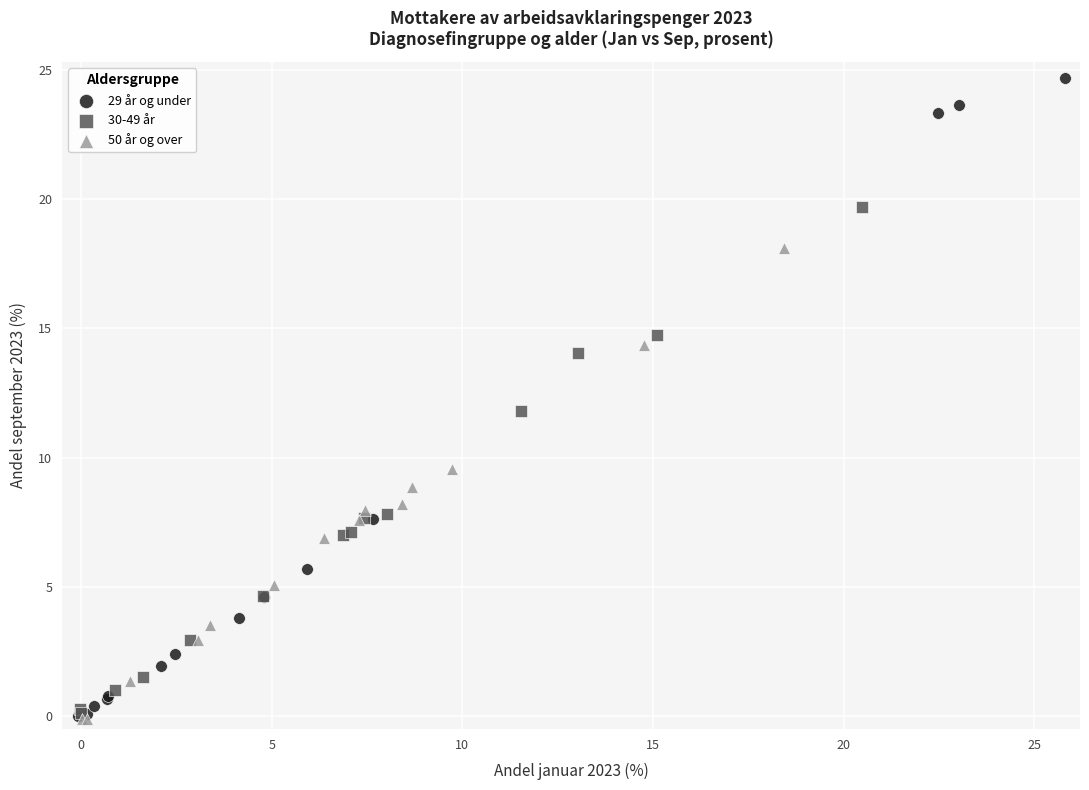

Which series has the widest spread of Y values?

29 år og under